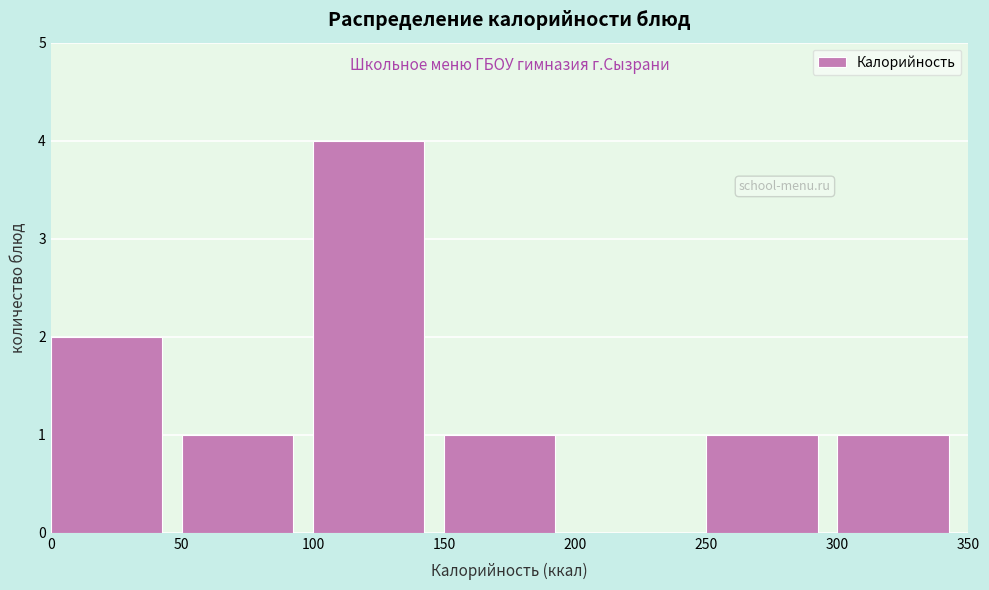

Reading left to right, transcribe this chart: for each bar, give the range it covers on the x-axis and its height. The values are not printed on the chart, so give them approximately, as read against the axis.

0 to 50: 2
50 to 100: 1
100 to 150: 4
150 to 200: 1
200 to 250: 0
250 to 300: 1
300 to 350: 1